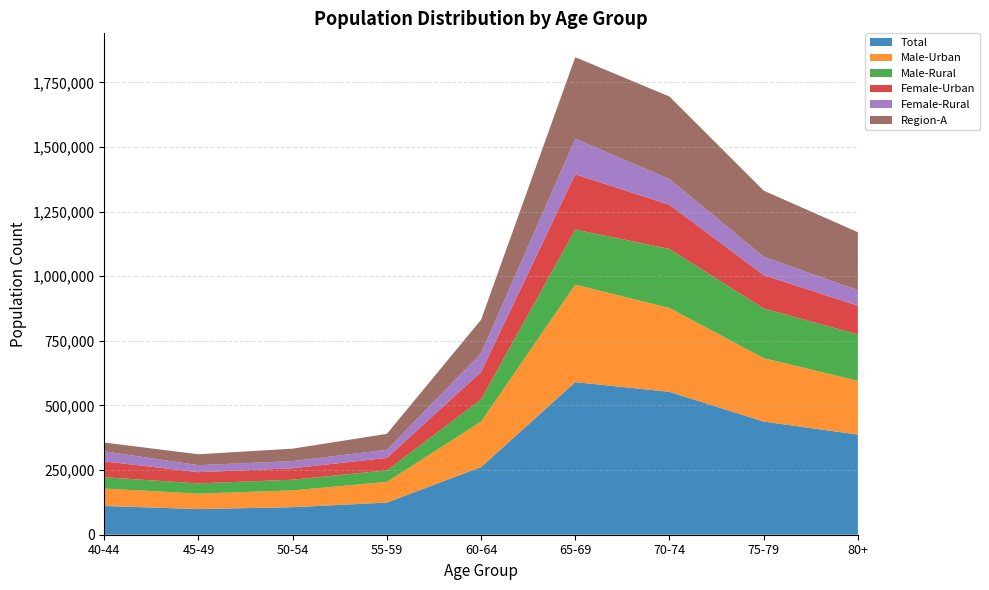

Reading left to right, list all the values displayed in this chart.

Total: 111207	99218	106466	124361	261710	590252	552793	437736	387386
Male-Urban: 67441	59680	65109	79898	175912	377232	324315	245346	208186
Male-Rural: 43766	39538	41357	44463	85798	213020	228478	192390	179200
Female-Urban: 61335	43546	44292	48532	106147	213480	170834	128537	111355
Female-Rural: 38803	27061	27661	31538	72156	137702	99528	71424	59839
Region-A: 33979	42138	48077	61468	129951	315539	319208	255631	224264